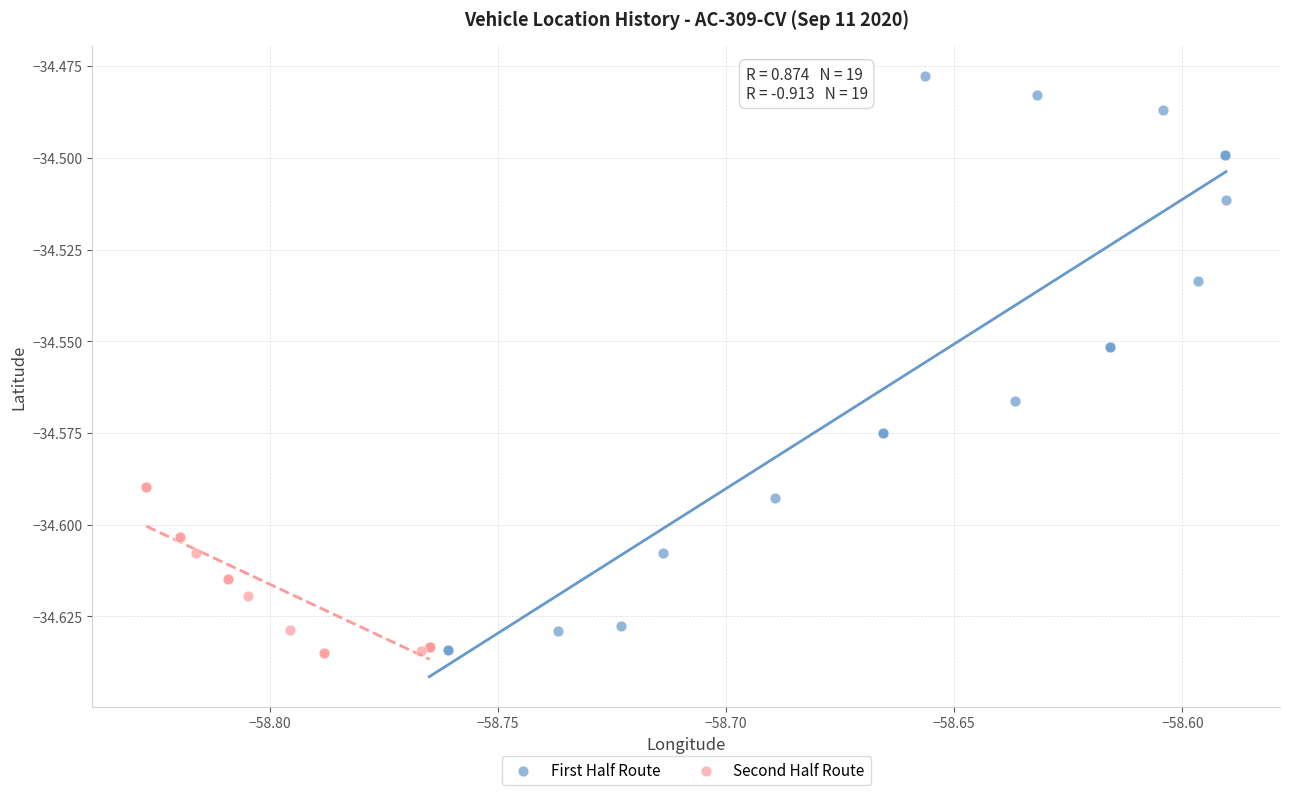

Which series has the widest spread of Y values?

First Half Route